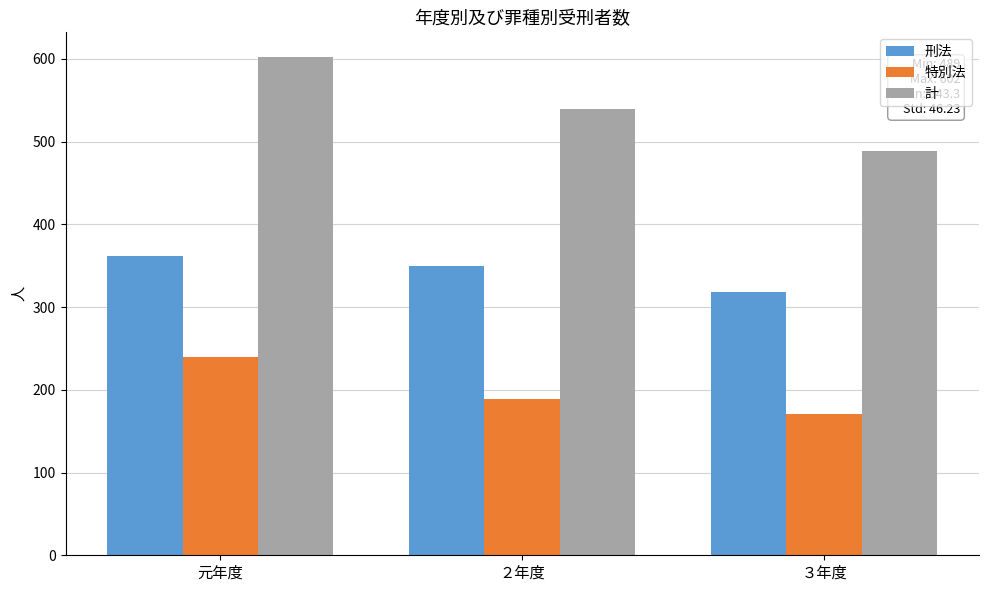

What is the sum of all 刑法 values?

1030